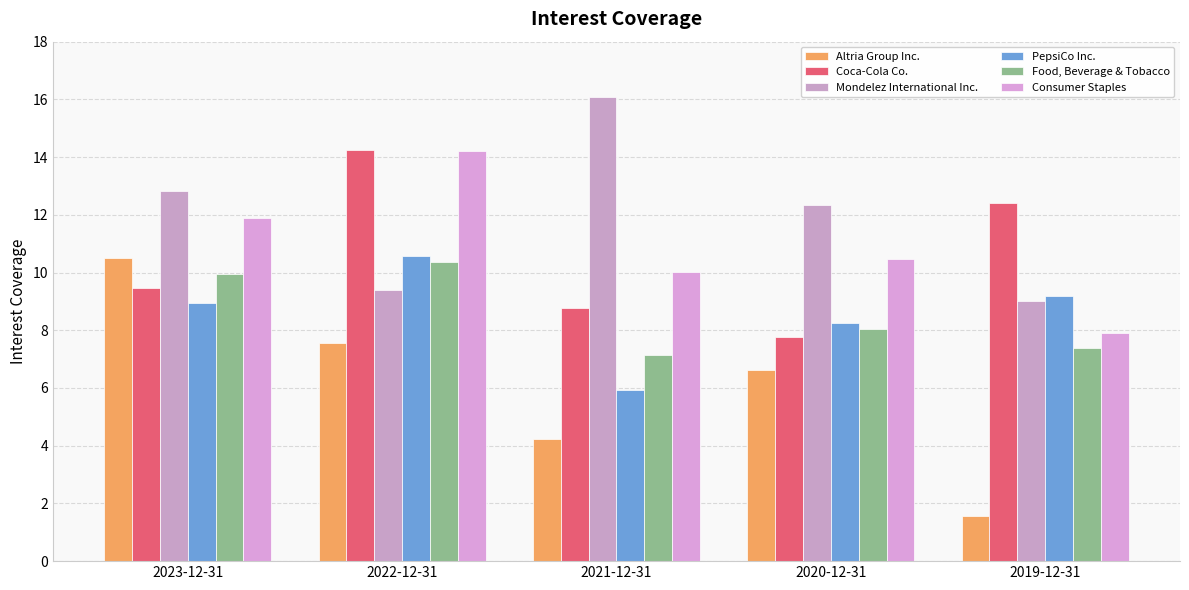

Does the chart contain any negative values?

No